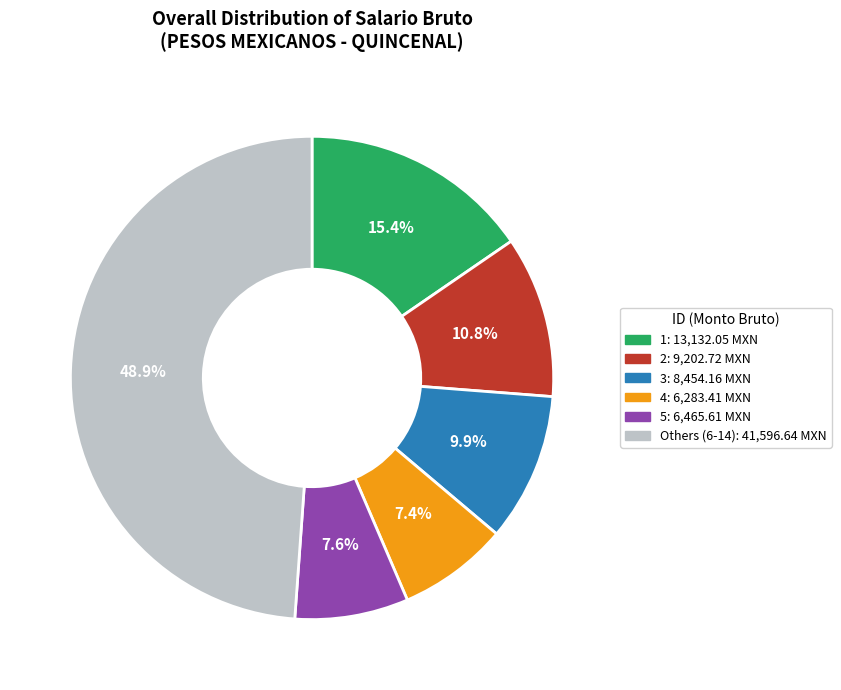

What percentage do 5: 6,465.61 MXN and Others (6-14): 41,596.64 MXN together represent?

56.5%